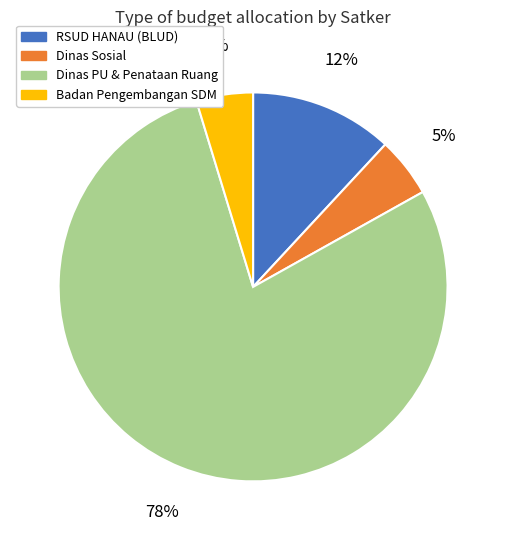

To the nearest percent, what is the average slice percentage?

25%